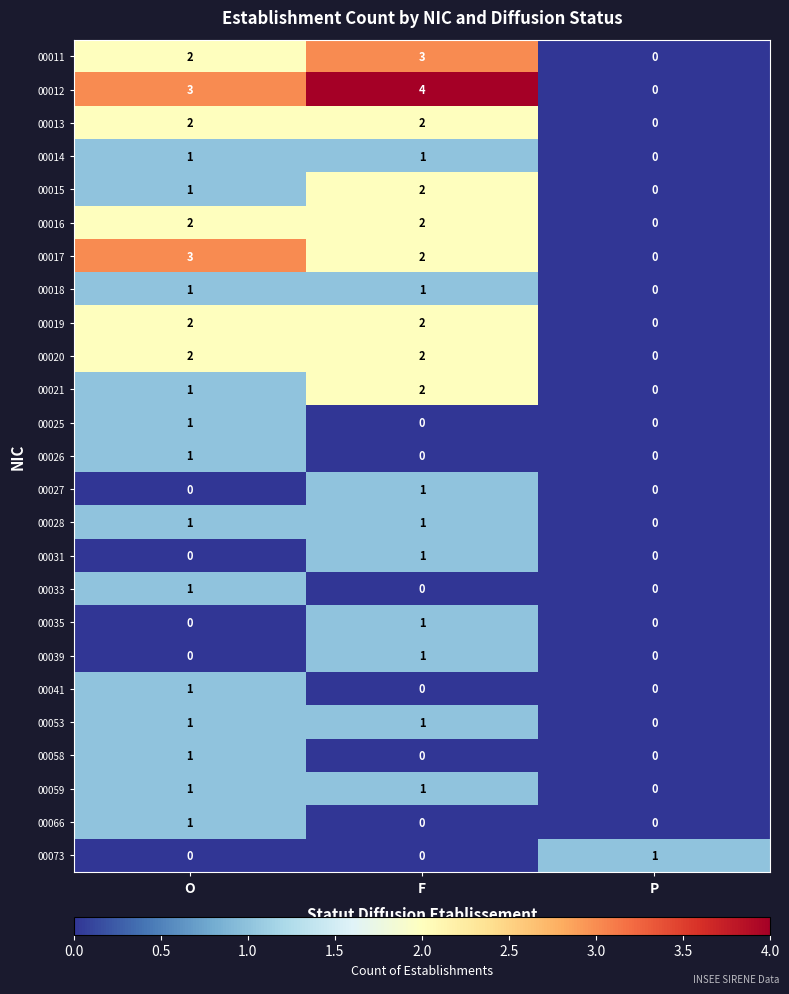

What is the difference between the maximum and minimum values in the 00017 series?

3